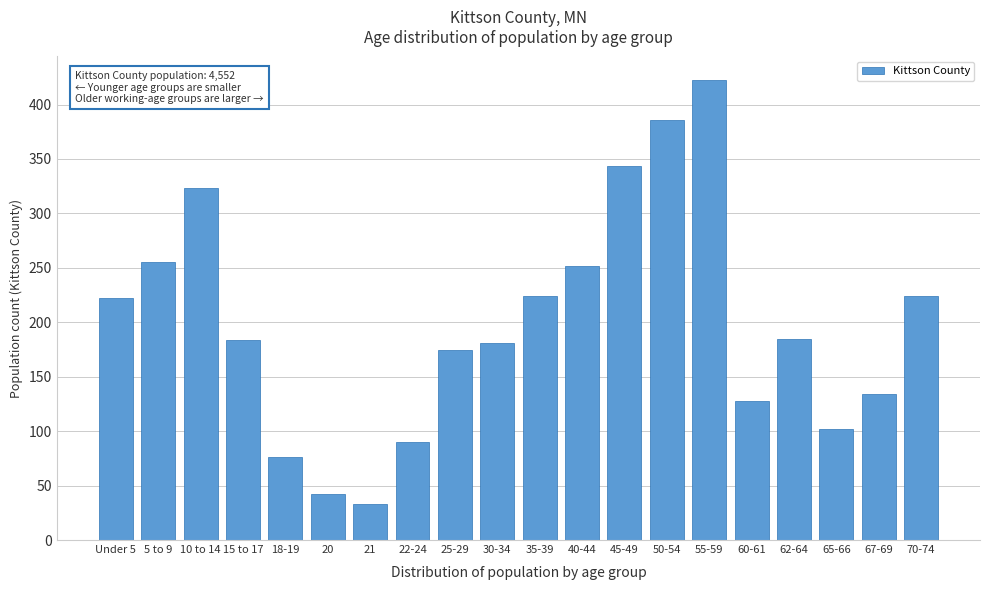

What is the difference between the maximum and second lowest values?

381